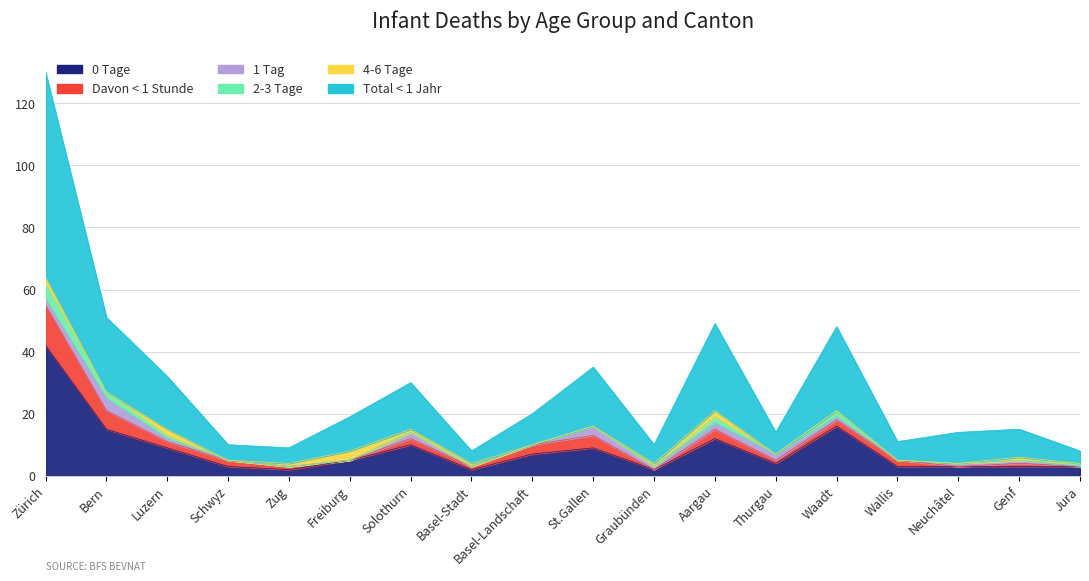

What is the maximum value shown in the chart?

66